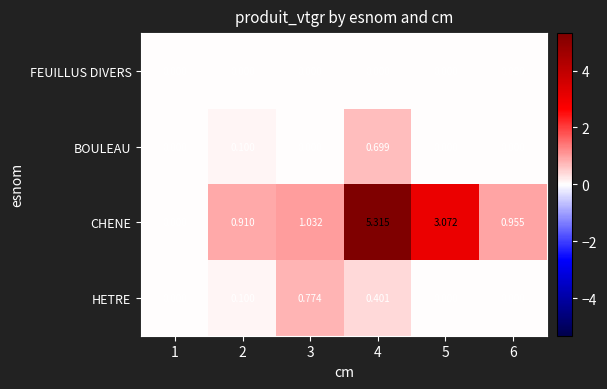

Which series has the largest total across all categories?

CHENE